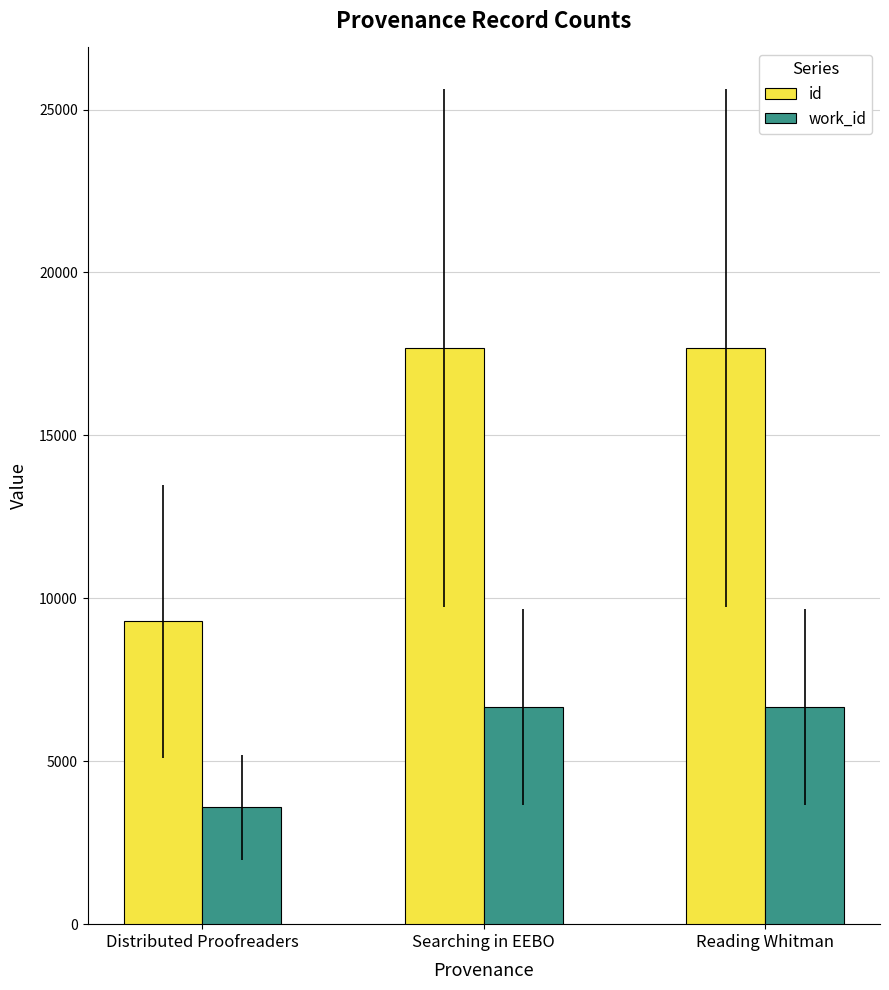

What is the difference between the highest and lowest values at Searching in EEBO?

11005